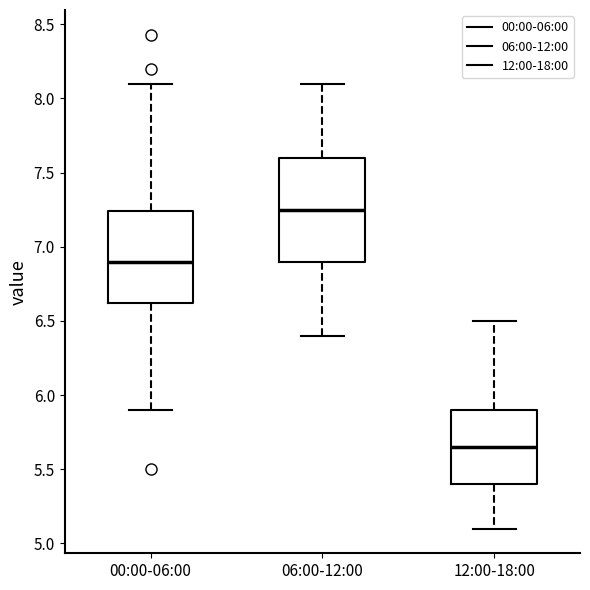

Where does the upper whisker of the box for 00:00-06:00 end on the y-axis? The values are not printed on the chart, so give them approximately, as read against the axis.

8.10